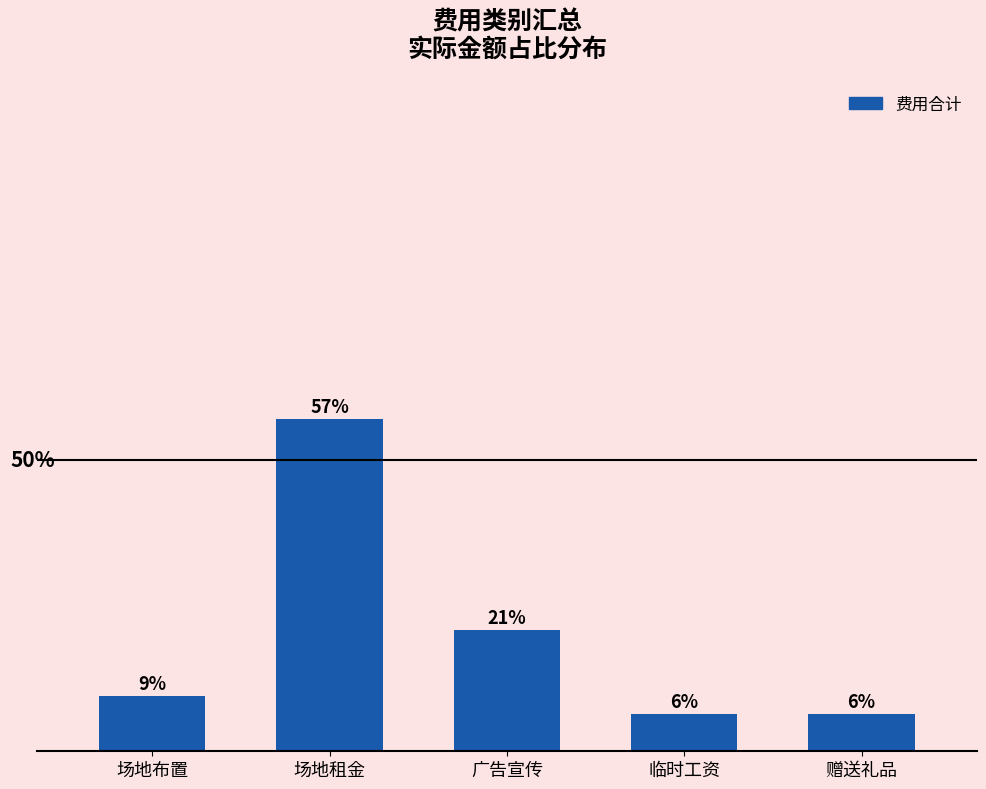

The value at 临时工资 is 125. True or false?

False